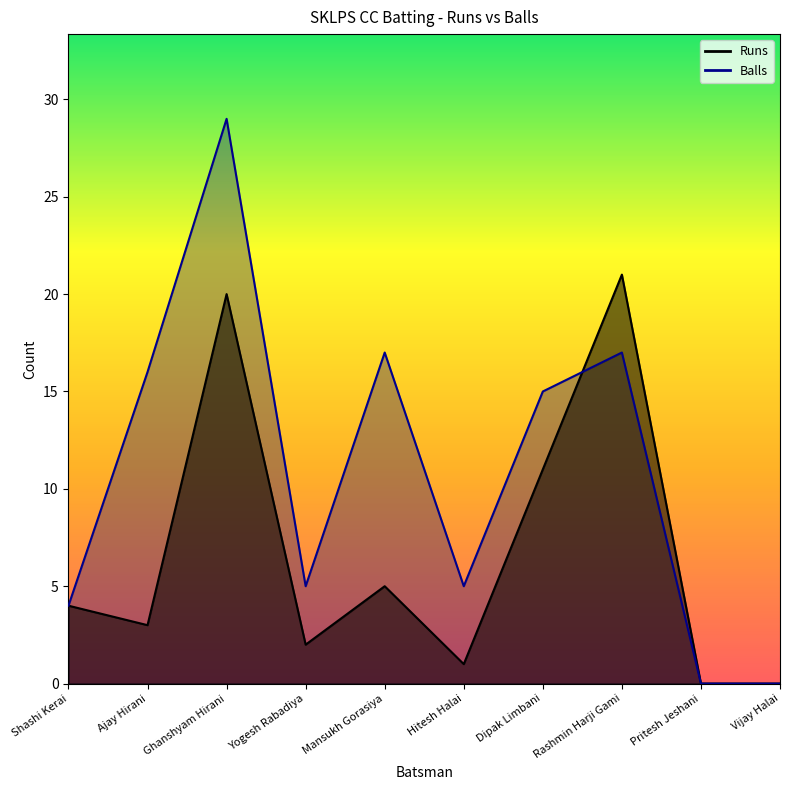

How many values in the Runs series are below 4?

5